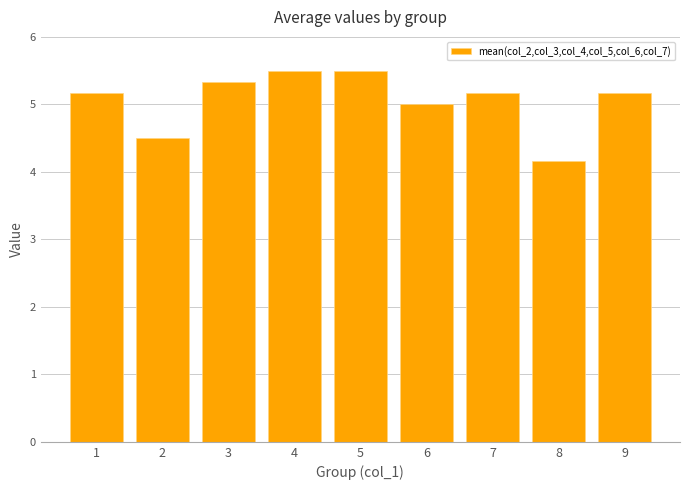

What value does the data have at 3?

5.3